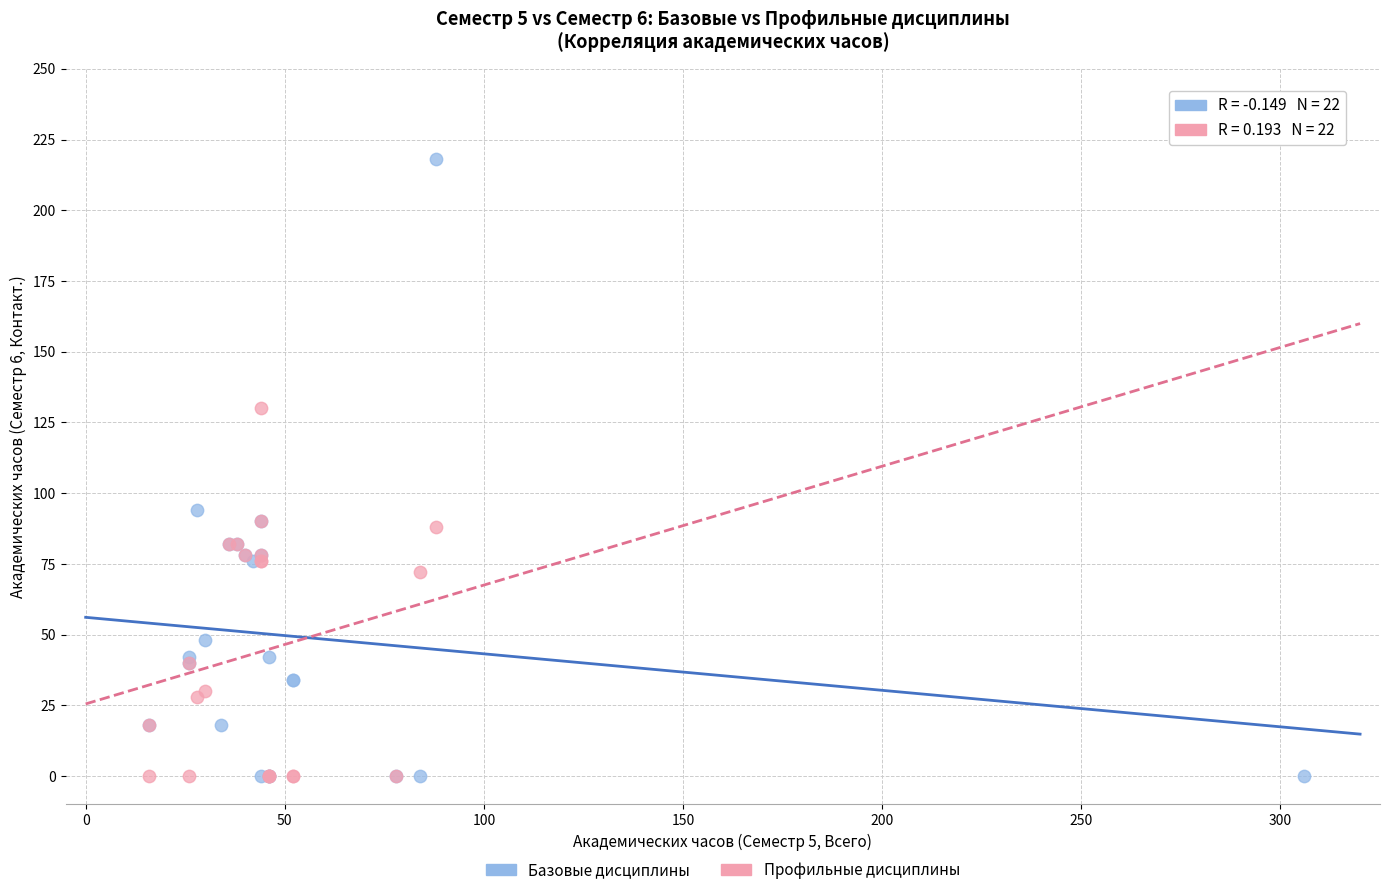

Which series contains the highest Y value?

Базовые дисциплины